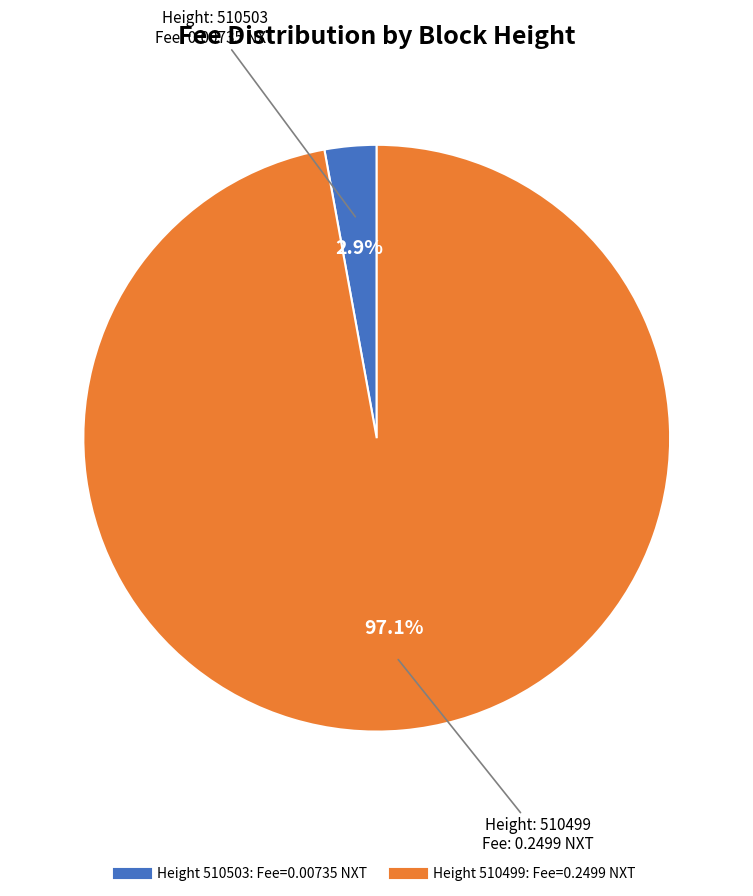

Is there any slice that represents more than half of the pie?

Yes